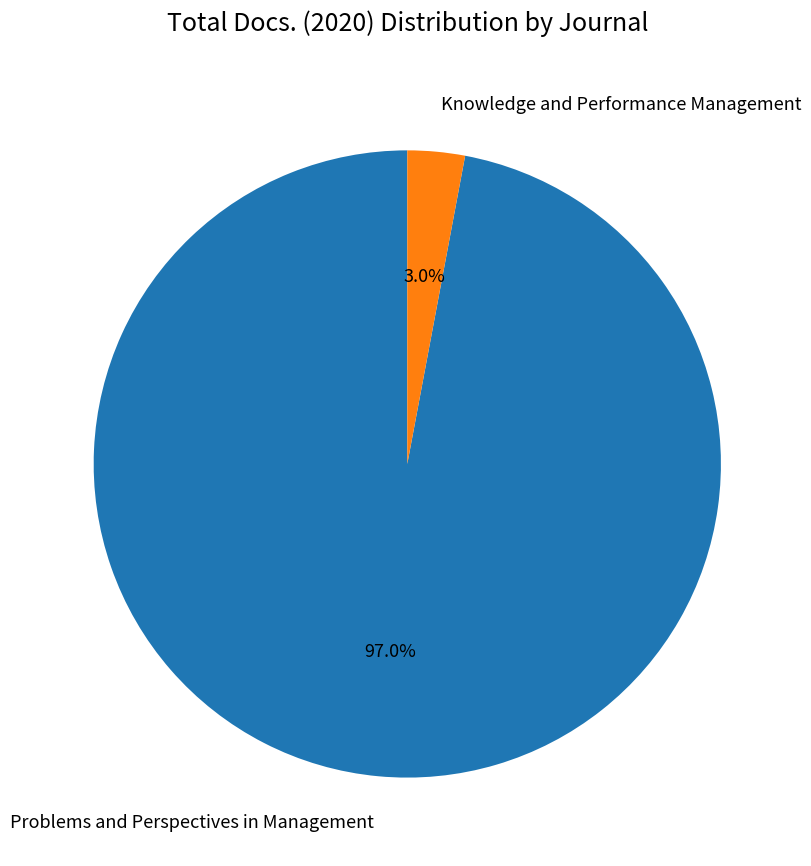

Is Knowledge and Performance Management the majority of the pie?

No